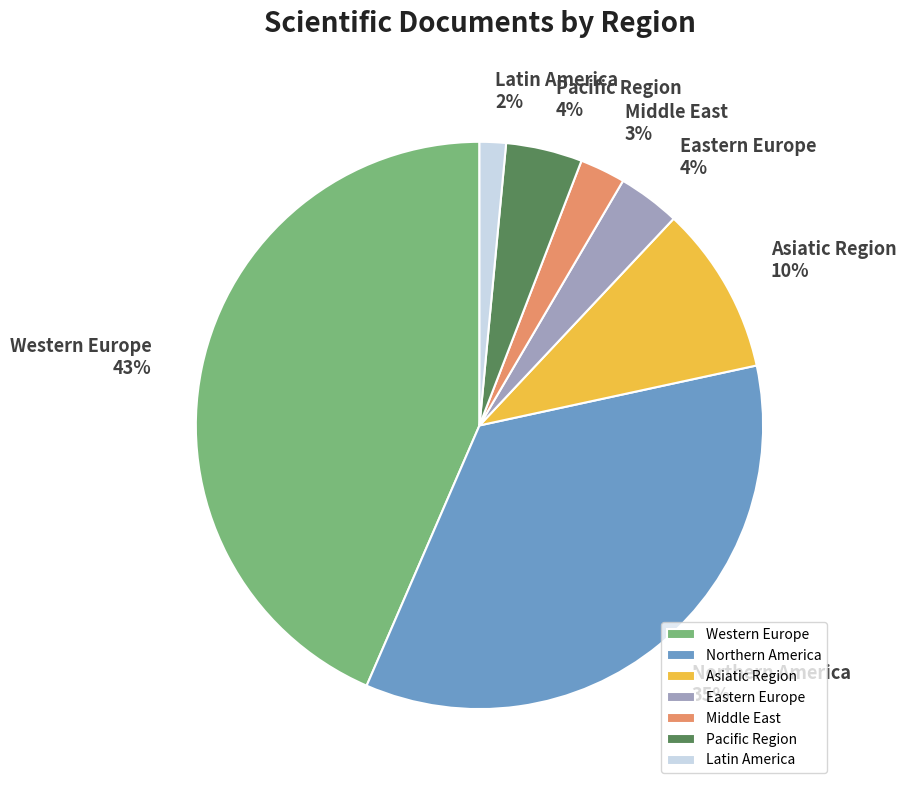

What percentage is the Western Europe slice, to the nearest percent?

43%